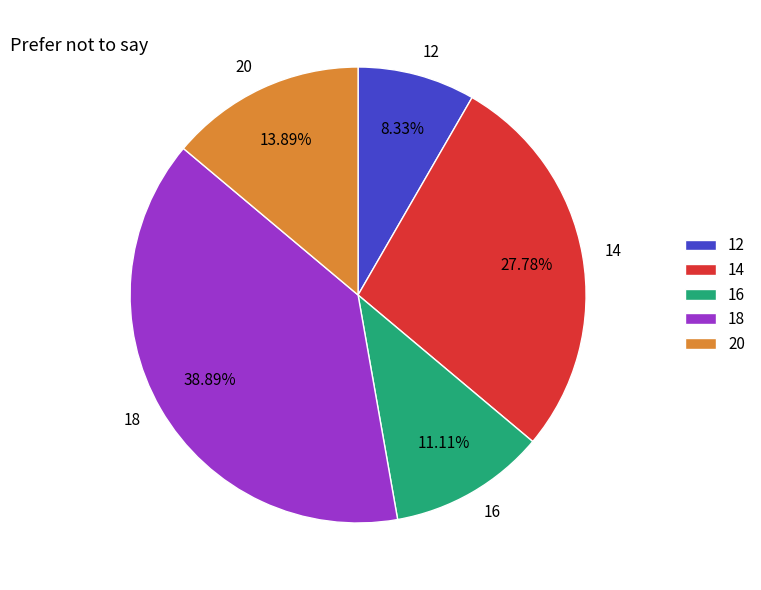

Is there any slice that represents more than half of the pie?

No